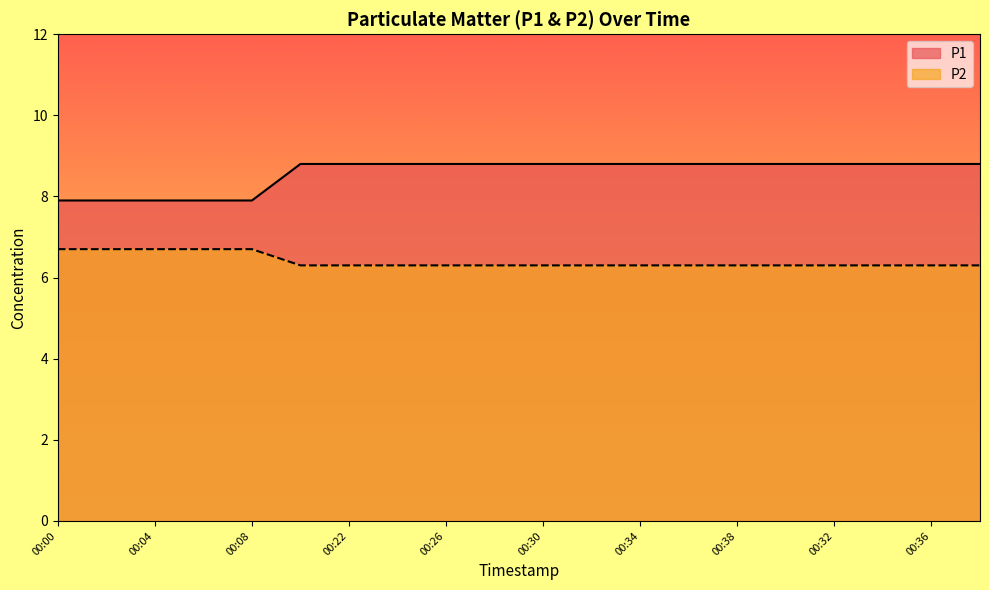

Which series has the largest range (max minus min)?

P1